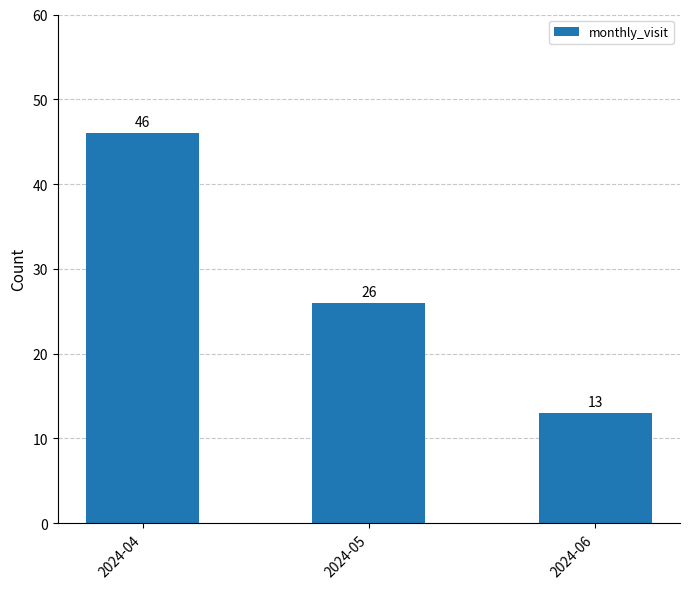

Approximately how many times larger is the value at 2024-05 compared to 2024-06?

2.0